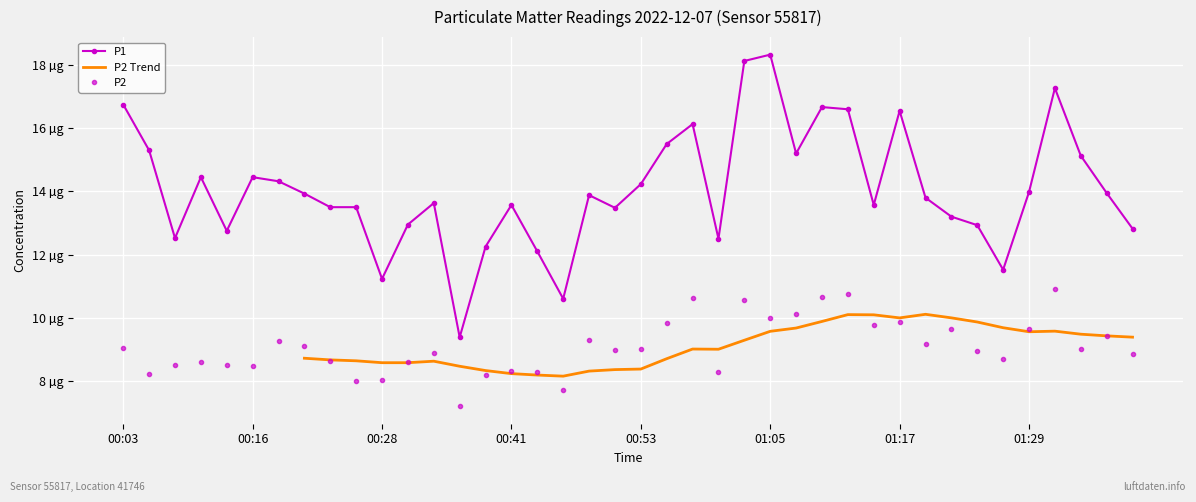

Reading right to left, transcribe all the data shown in this chart.

P1: 12.8	13.9	15.1	17.3	14.0	11.5	12.9	13.2	13.8	16.6	13.6	16.6	16.7	15.2	18.3	18.1	12.5	16.1	15.5	14.2	13.5	13.9	10.6	12.1	13.6	12.2	9.4	13.6	12.9	11.2	13.5	13.5	13.9	14.3	14.4	12.8	14.4	12.5	15.3	16.8
P2: 8.8	9.4	9.0	10.9	9.6	8.7	8.9	9.7	9.2	9.8	9.8	10.8	10.7	10.1	10.0	10.6	8.3	10.6	9.8	9.0	9.0	9.3	7.7	8.3	8.3	8.2	7.2	8.9	8.6	8.0	8.0	8.6	9.1	9.3	8.5	8.5	8.6	8.5	8.2	9.1